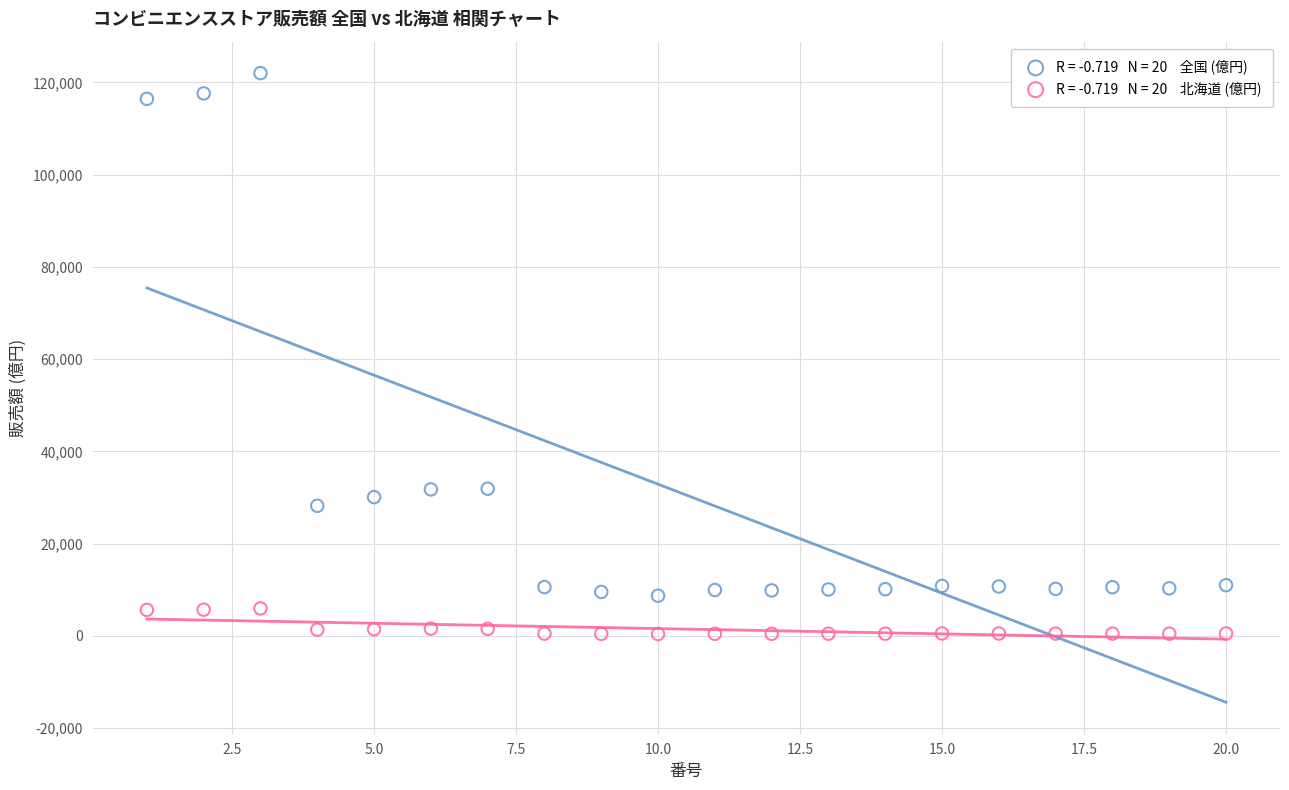

Across all data points, what is the range of X values (max minus min)?

19